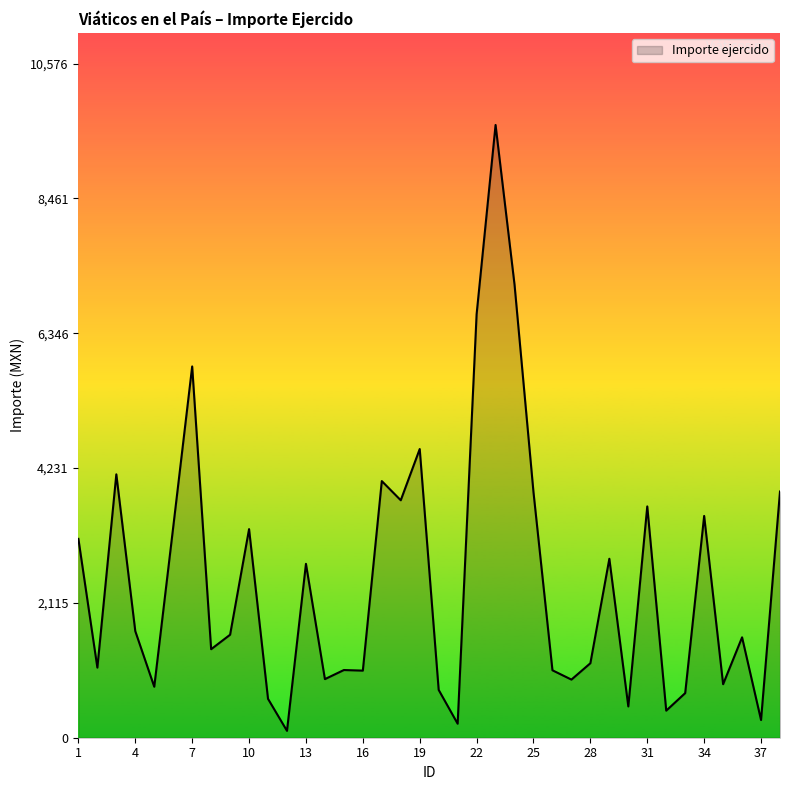

What is the difference between the maximum and minimum values?

9506.9